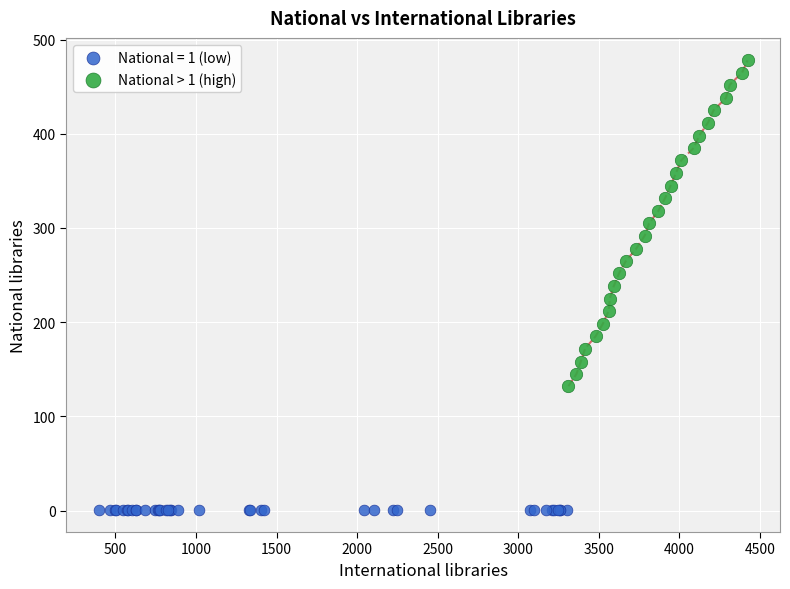

Which series reaches the maximum Y coordinate?

National > 1 (high)